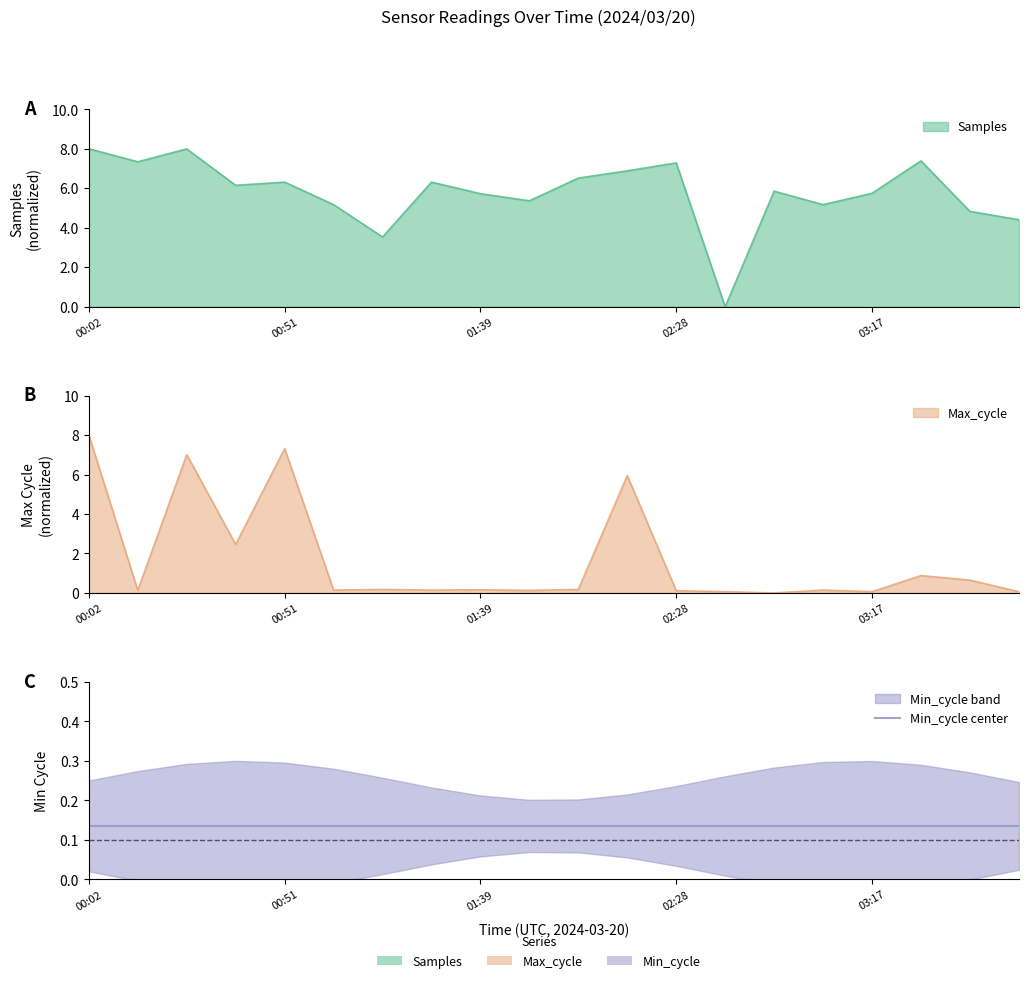

How many interior local valleys does the Max_cycle series have?

7